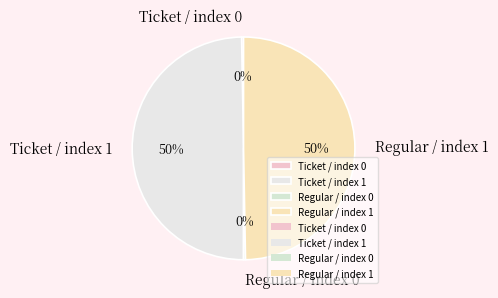

Approximately how many times larger is the value at Ticket / index 1 compared to Regular / index 1?

1.0